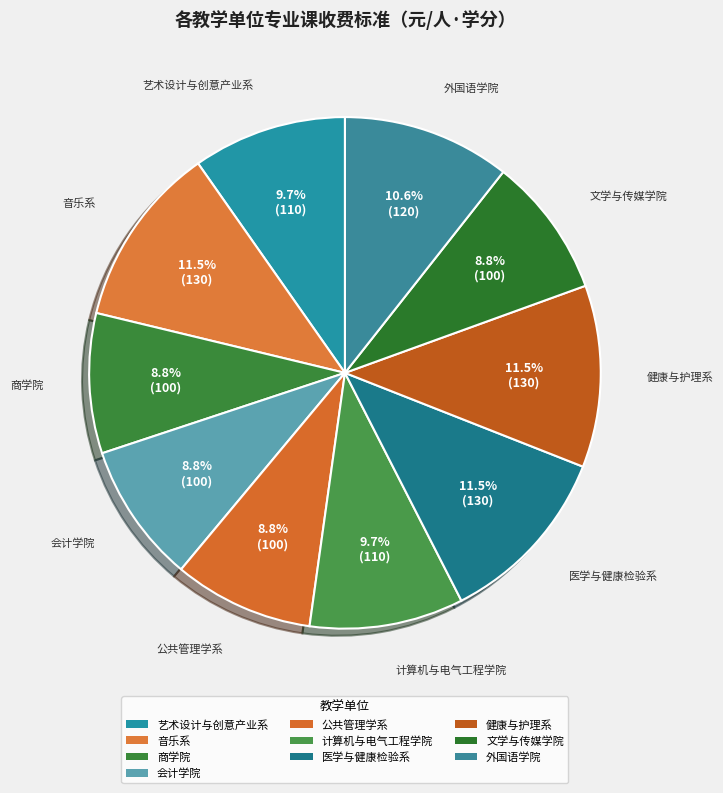

How many slices are in this pie chart?

10